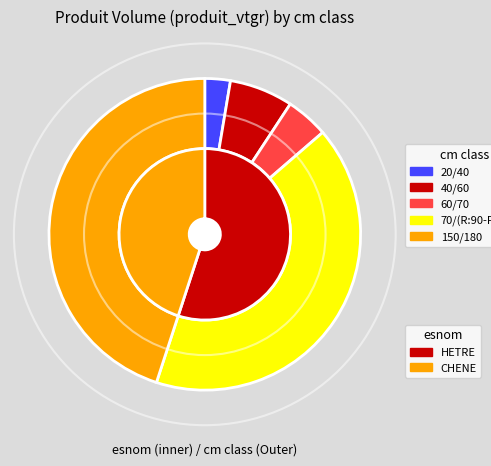

How much of the chart is everything except 40/60?

93.4%